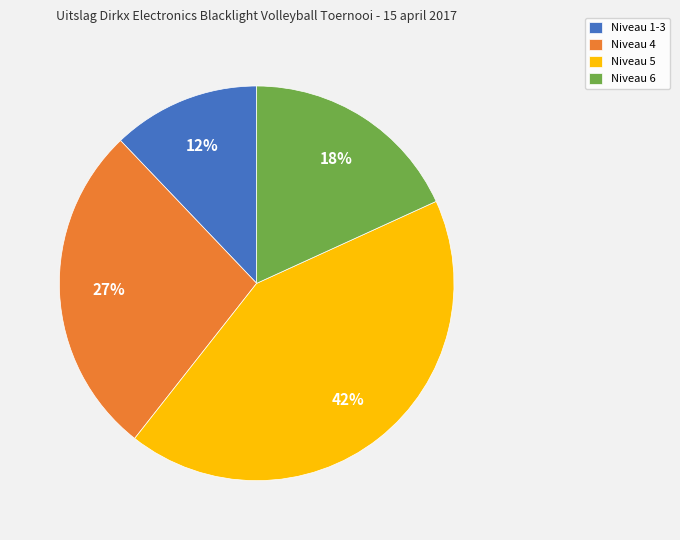

What is the largest slice in the pie chart?

Niveau 5